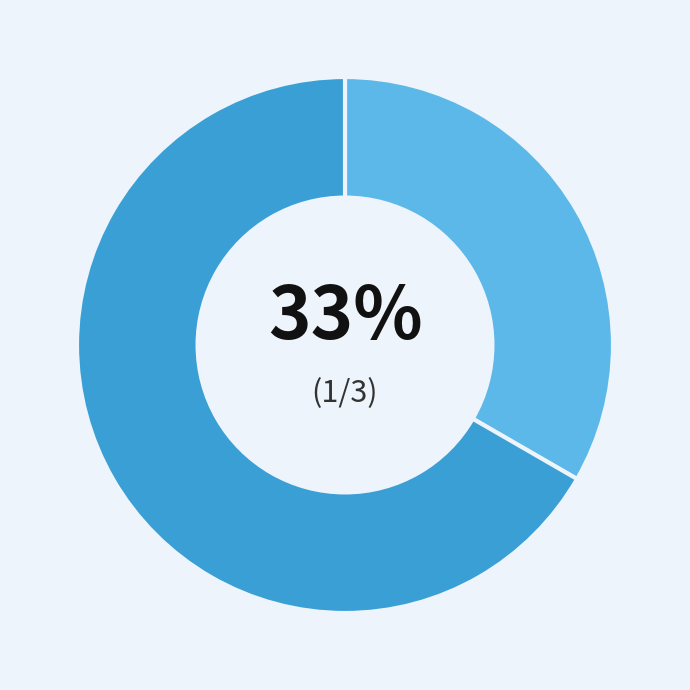

Is there a majority slice in this chart?

Yes